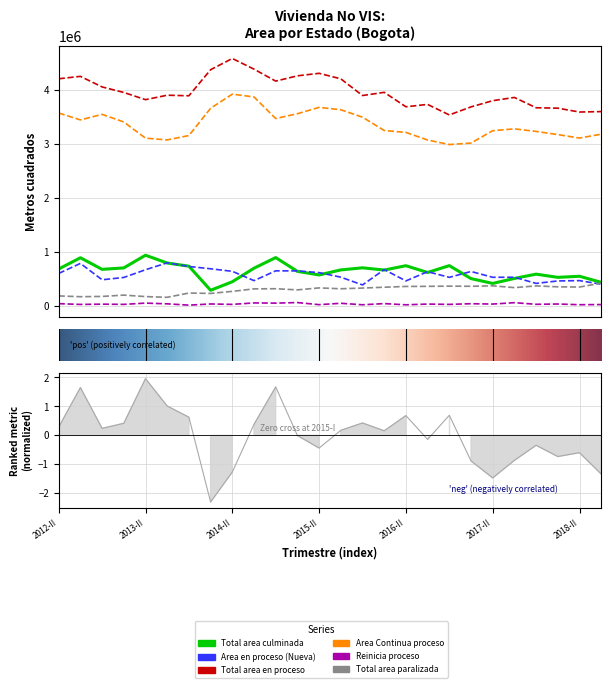

True or false: Total area culminada and Total area paralizada cross at least once.

False